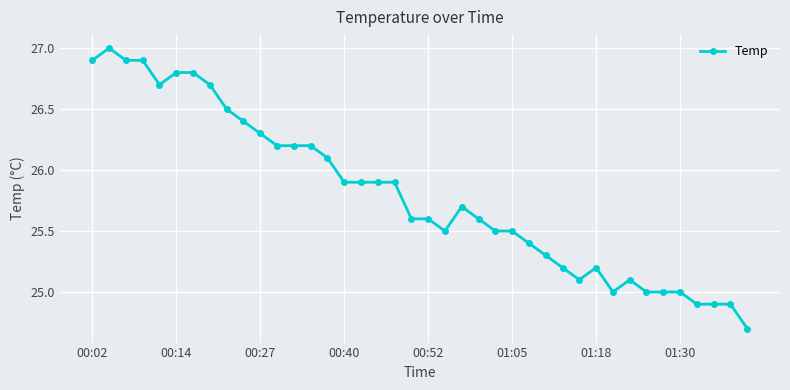

Does the chart display data point markers on the line(s)?

Yes